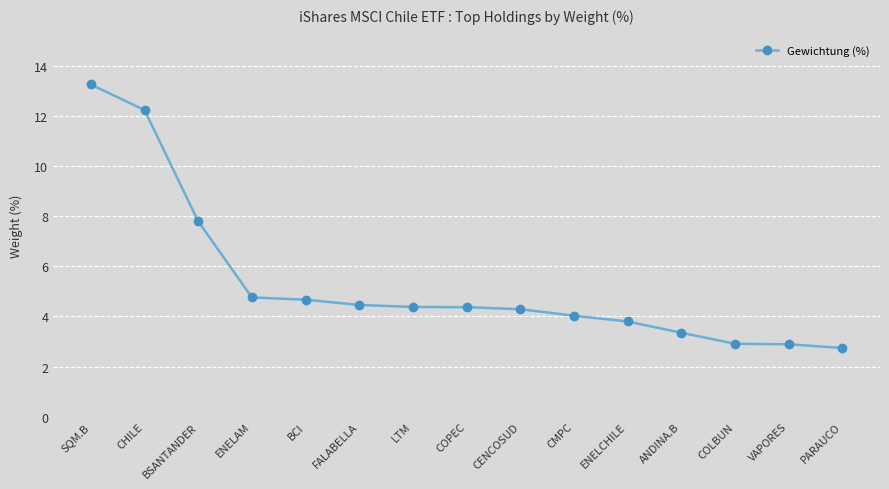

Which label corresponds to the smallest value in the chart?

PARAUCO